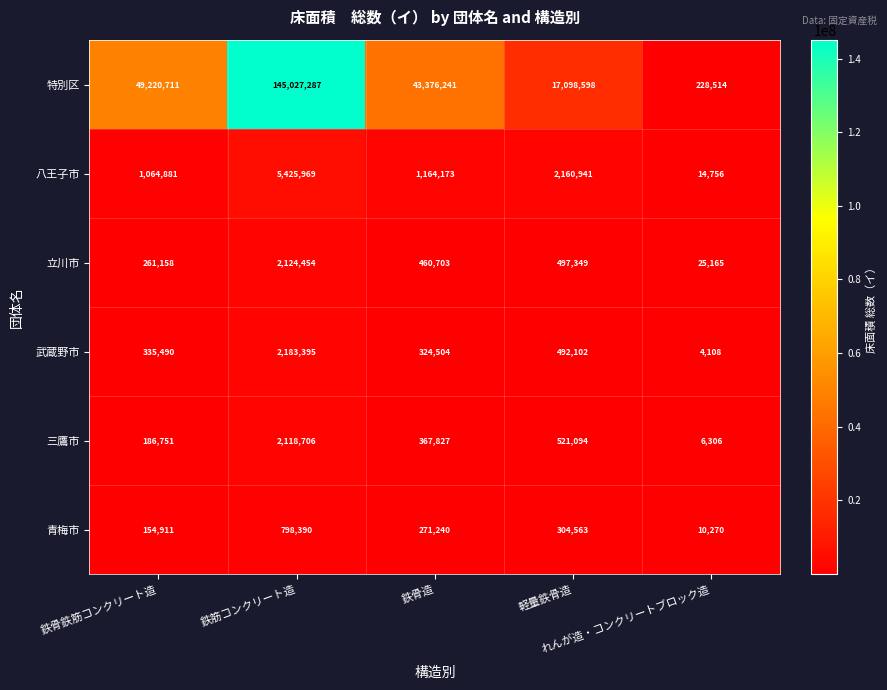

At which category is the sum across all series the highest?

鉄筋コンクリート造